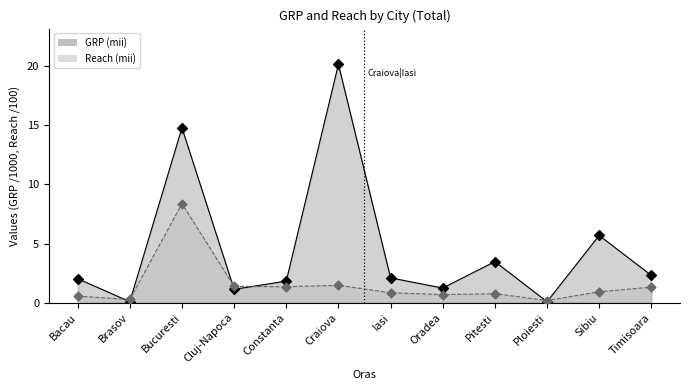

At how many categories does at least one series exceed 14?

2